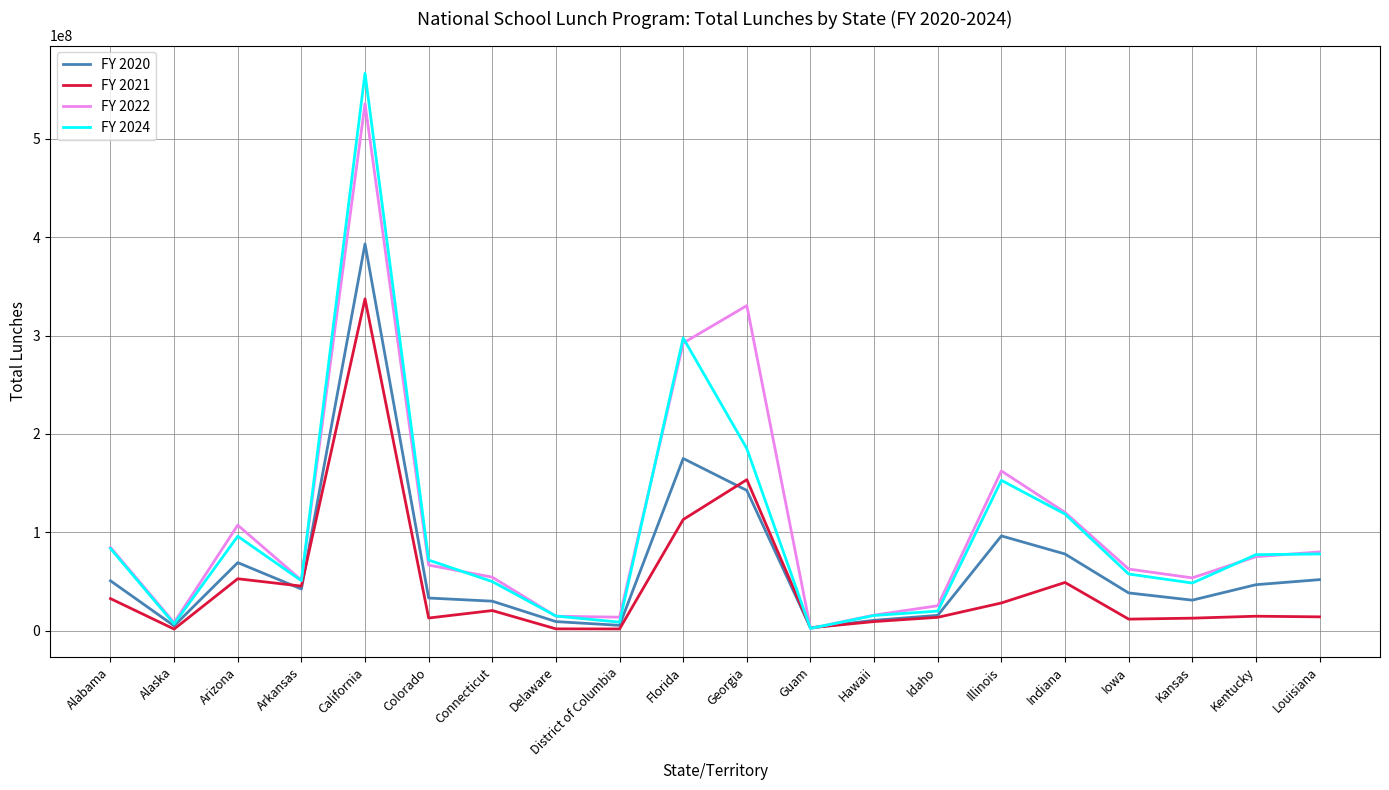

Is the value of FY 2020 at Indiana greater than the value of FY 2021 at Indiana?

Yes